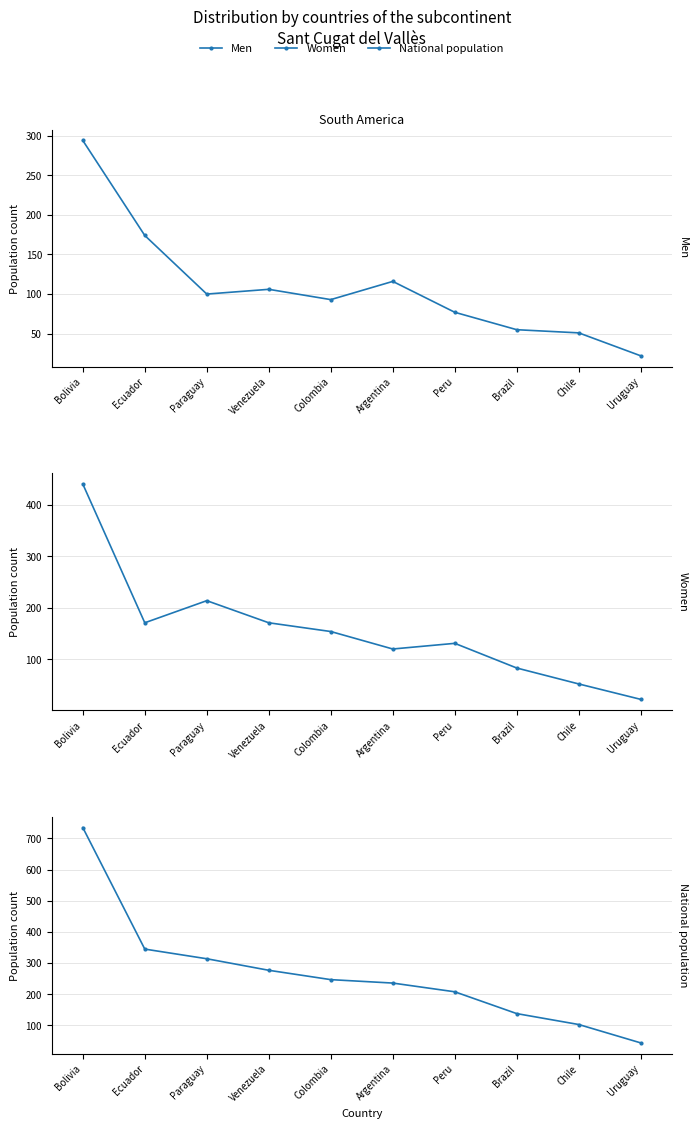

Reading right to left, transcribe all the data shown in this chart.

Men: Uruguay=22	Chile=51	Brazil=55	Peru=77	Argentina=116	Colombia=93	Venezuela=106	Paraguay=100	Ecuador=174	Bolivia=294
Women: Uruguay=22	Chile=52	Brazil=83	Peru=131	Argentina=120	Colombia=154	Venezuela=171	Paraguay=214	Ecuador=171	Bolivia=441
National population: Uruguay=44	Chile=103	Brazil=138	Peru=208	Argentina=236	Colombia=247	Venezuela=277	Paraguay=314	Ecuador=345	Bolivia=735